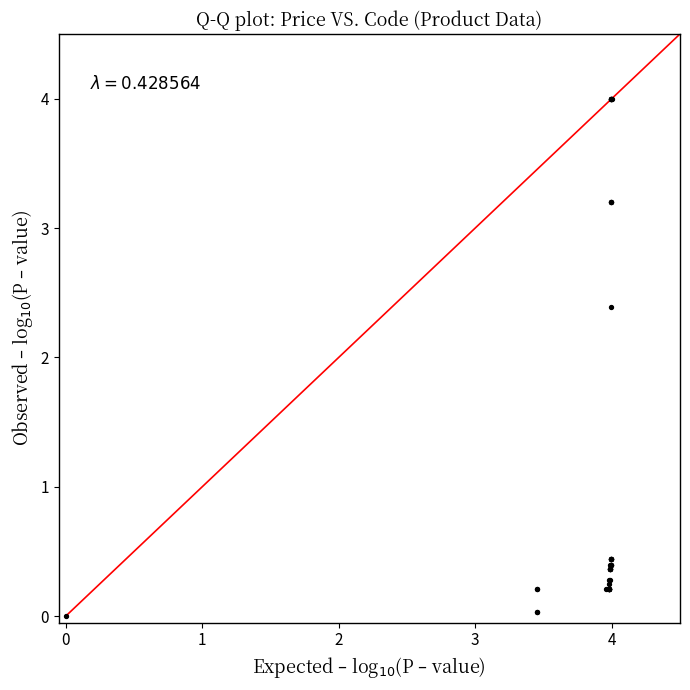

What Y value in the scatter plot is closest to 2?

2.4